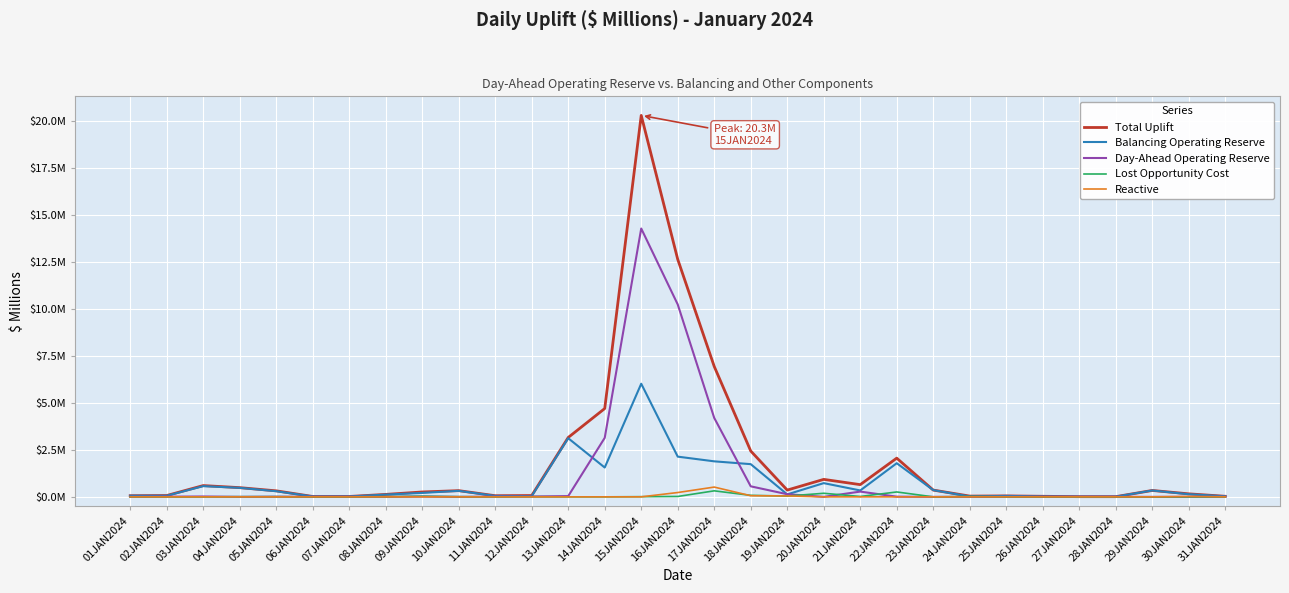

Is this an area chart (filled region under the line)?

No